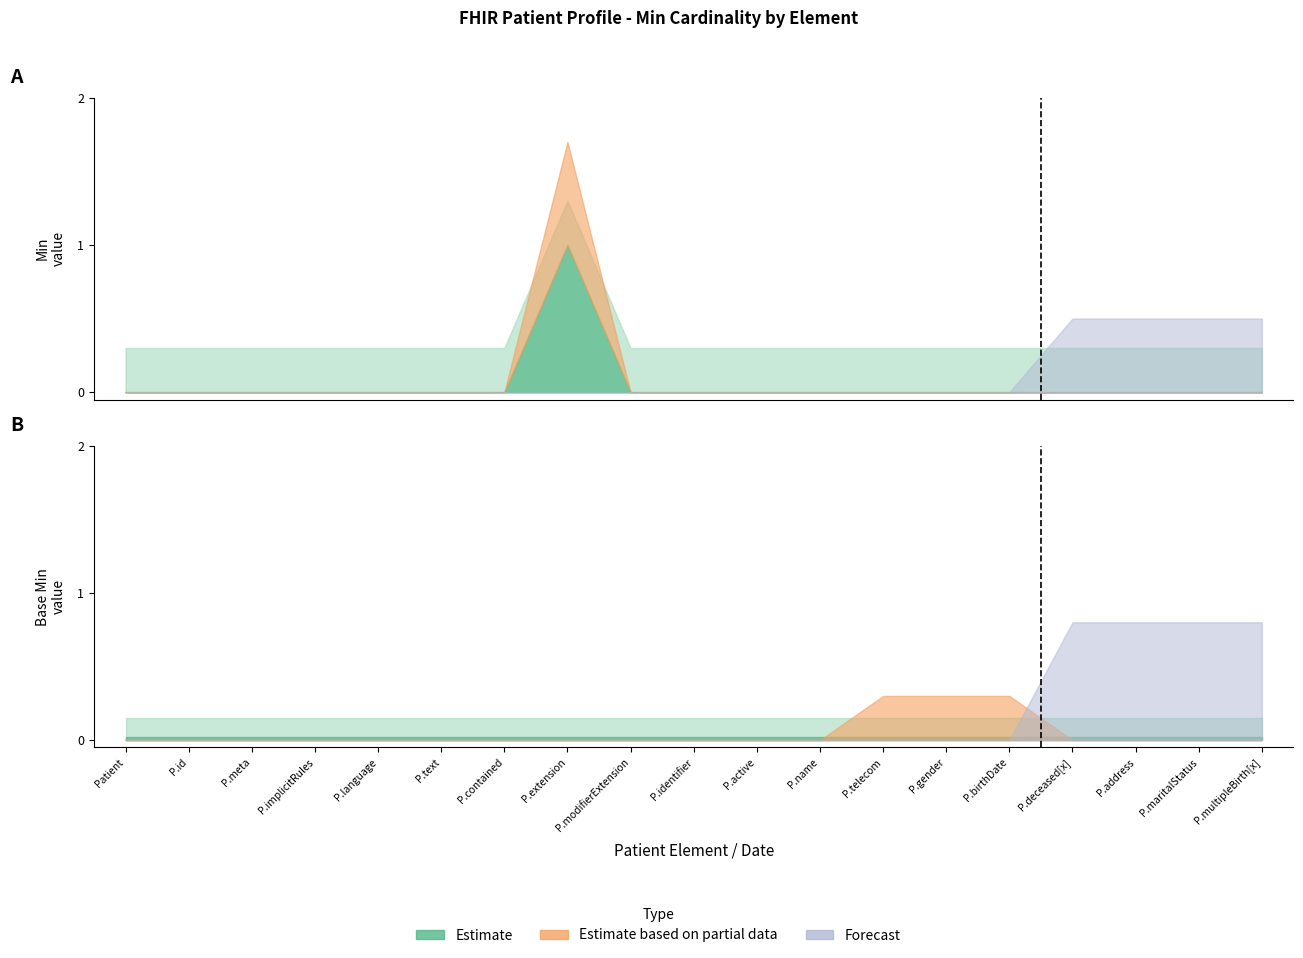

The Min series shows 0 at Patient.deceased[x]. True or false?

False